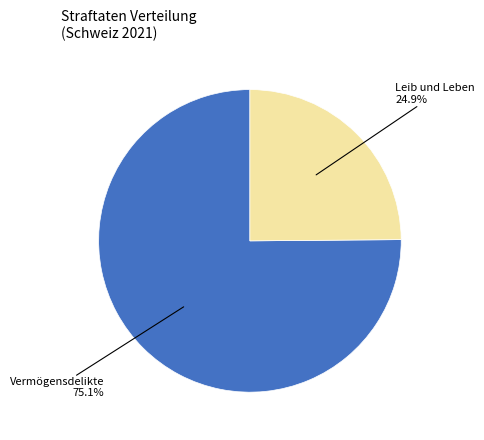

Is there a majority slice in this chart?

Yes